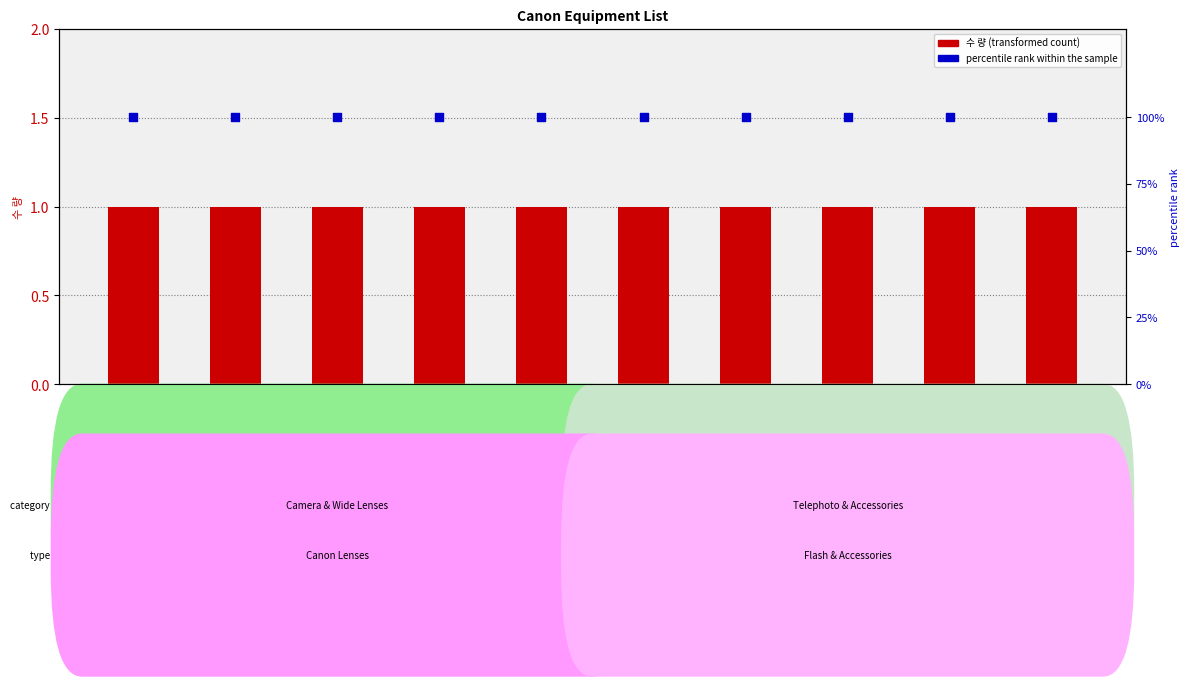

Which series contains the highest Y value?

percentile rank within the sample